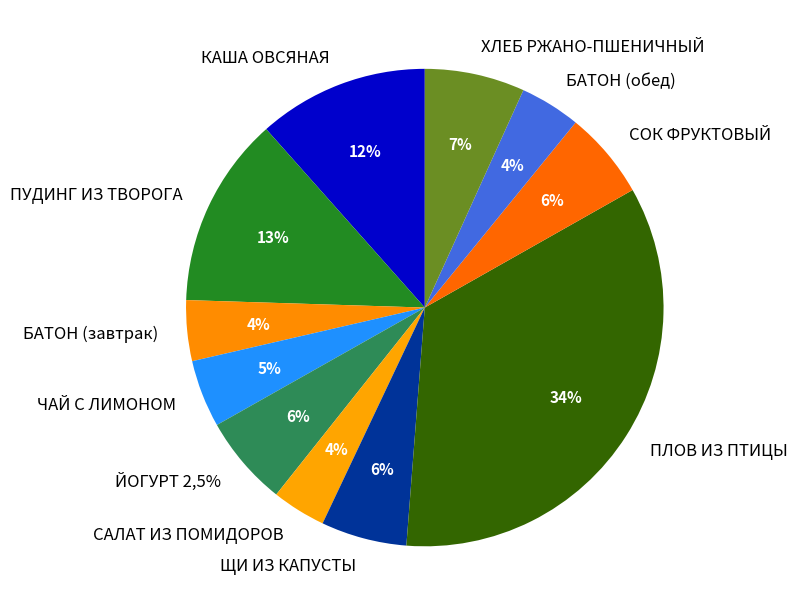

Rank the categories by value from lowest to highest.

САЛАТ ИЗ ПОМИДОРОВ, БАТОН (завтрак), БАТОН (обед), ЧАЙ С ЛИМОНОМ, ЩИ ИЗ КАПУСТЫ, СОК ФРУКТОВЫЙ, ЙОГУРТ 2,5%, ХЛЕБ РЖАНО-ПШЕНИЧНЫЙ, КАША ОВСЯНАЯ, ПУДИНГ ИЗ ТВОРОГА, ПЛОВ ИЗ ПТИЦЫ